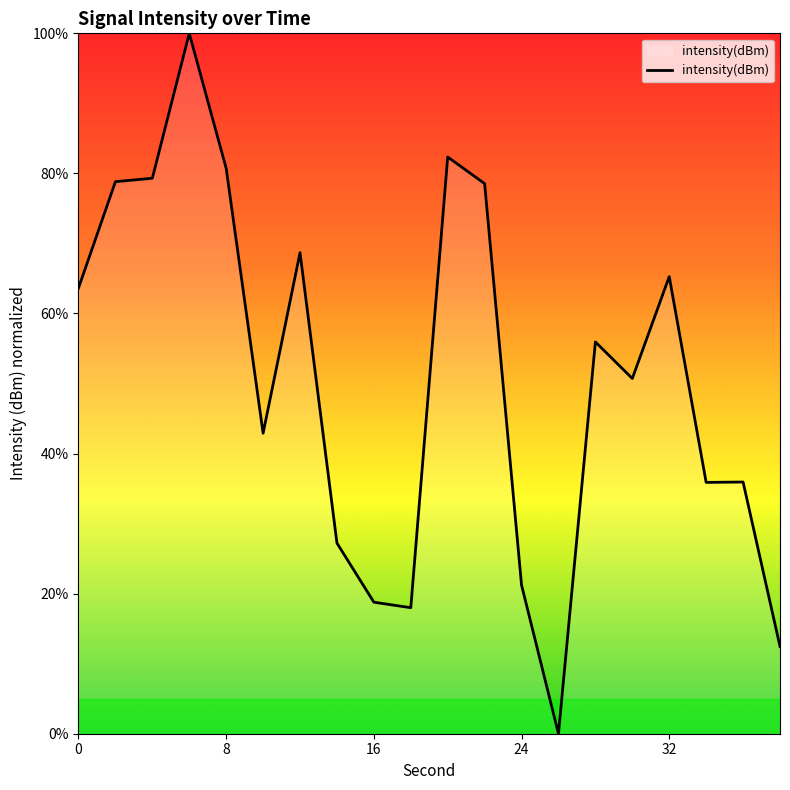

True or false: the data has more than 0 interior local peaks.

True